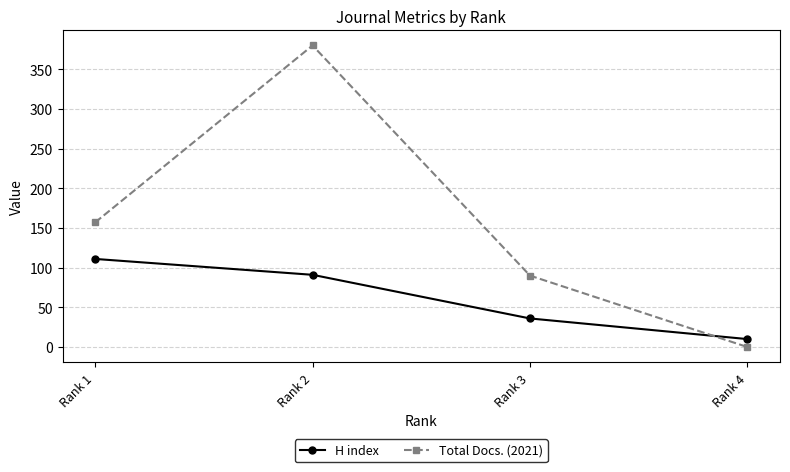

Which series has the largest range (max minus min)?

Total Docs. (2021)